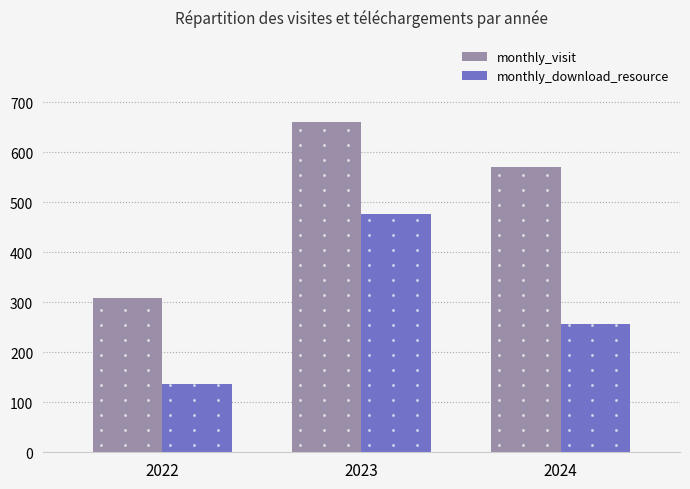

The monthly_visit series shows 920 at 2024. True or false?

False